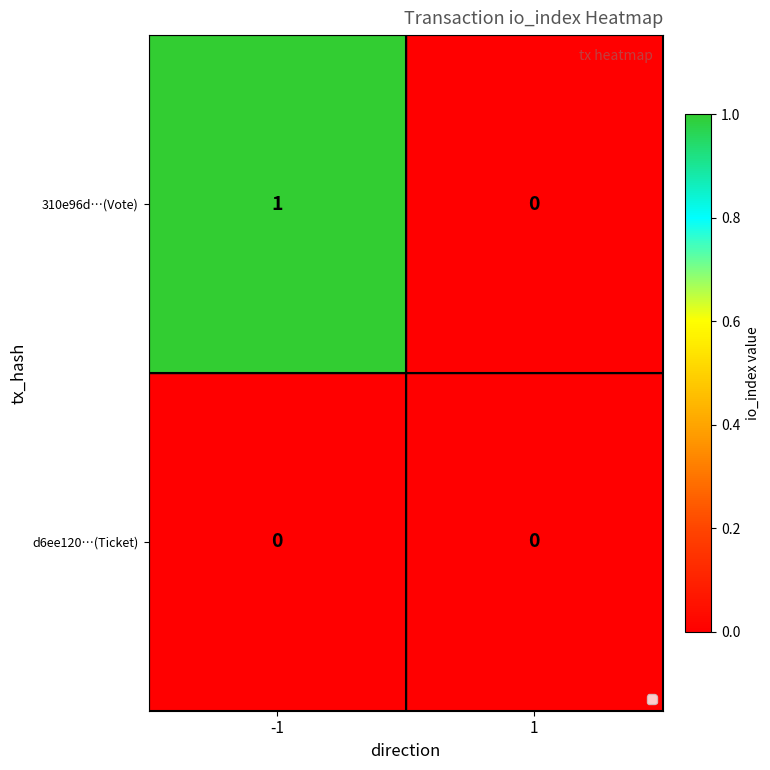

Is the value of d6ee120…(Ticket) at -1 greater than the value of 310e96d…(Vote) at -1?

No